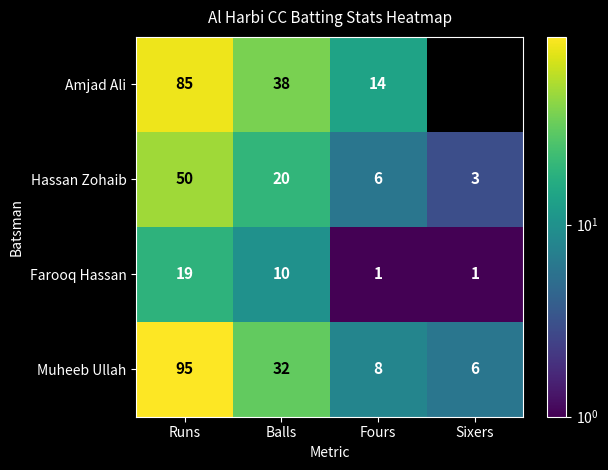

List the series in order of their peak value, highest first.

Muheeb Ullah, Amjad Ali, Hassan Zohaib, Farooq Hassan